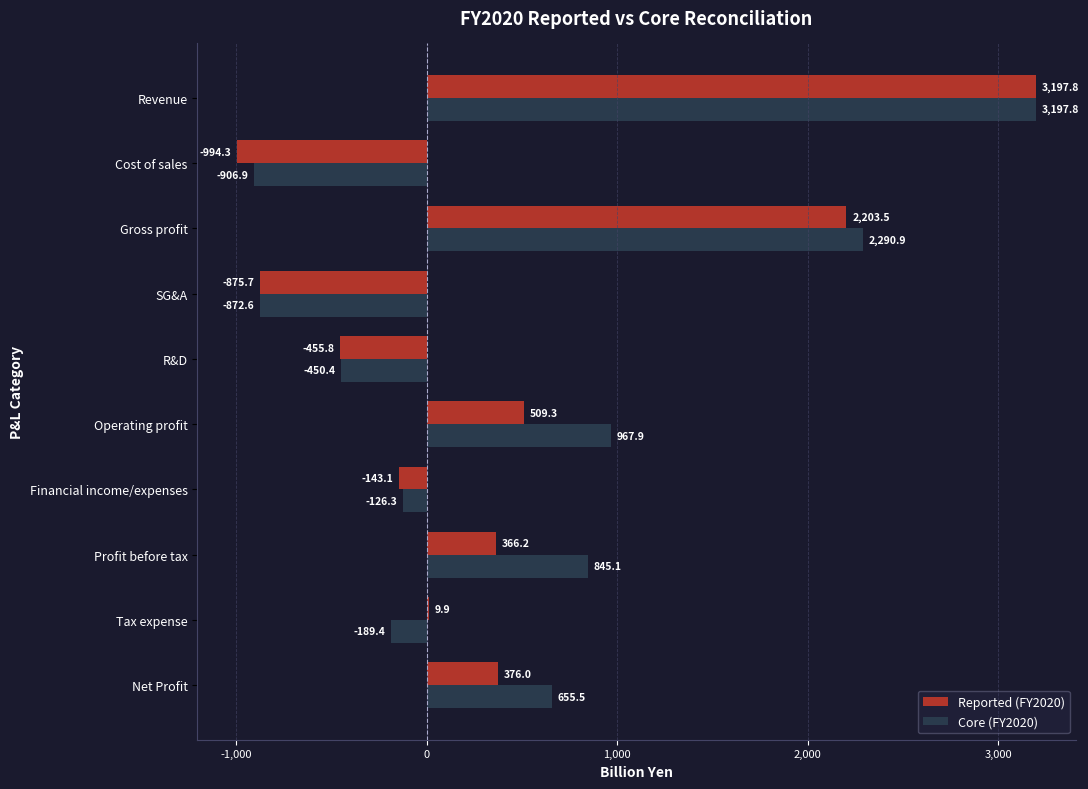

Is the value of Reported (FY2020) at Cost of sales greater than the value of Core (FY2020) at Financial income/expenses?

No